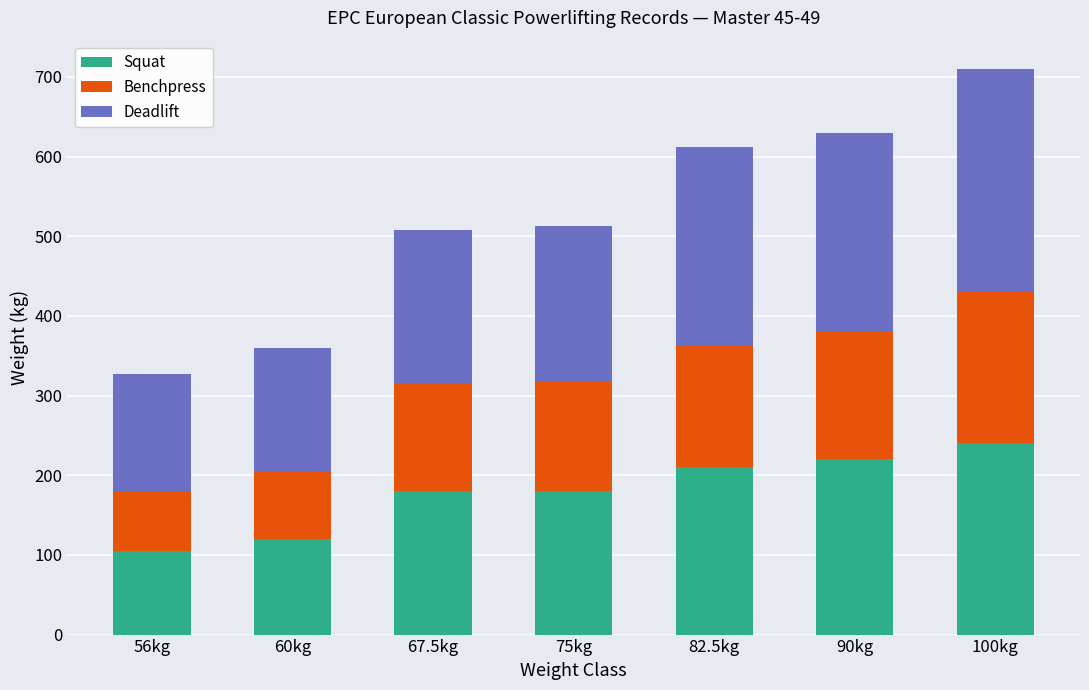

The value of Squat at 60kg is 80.9. True or false?

False